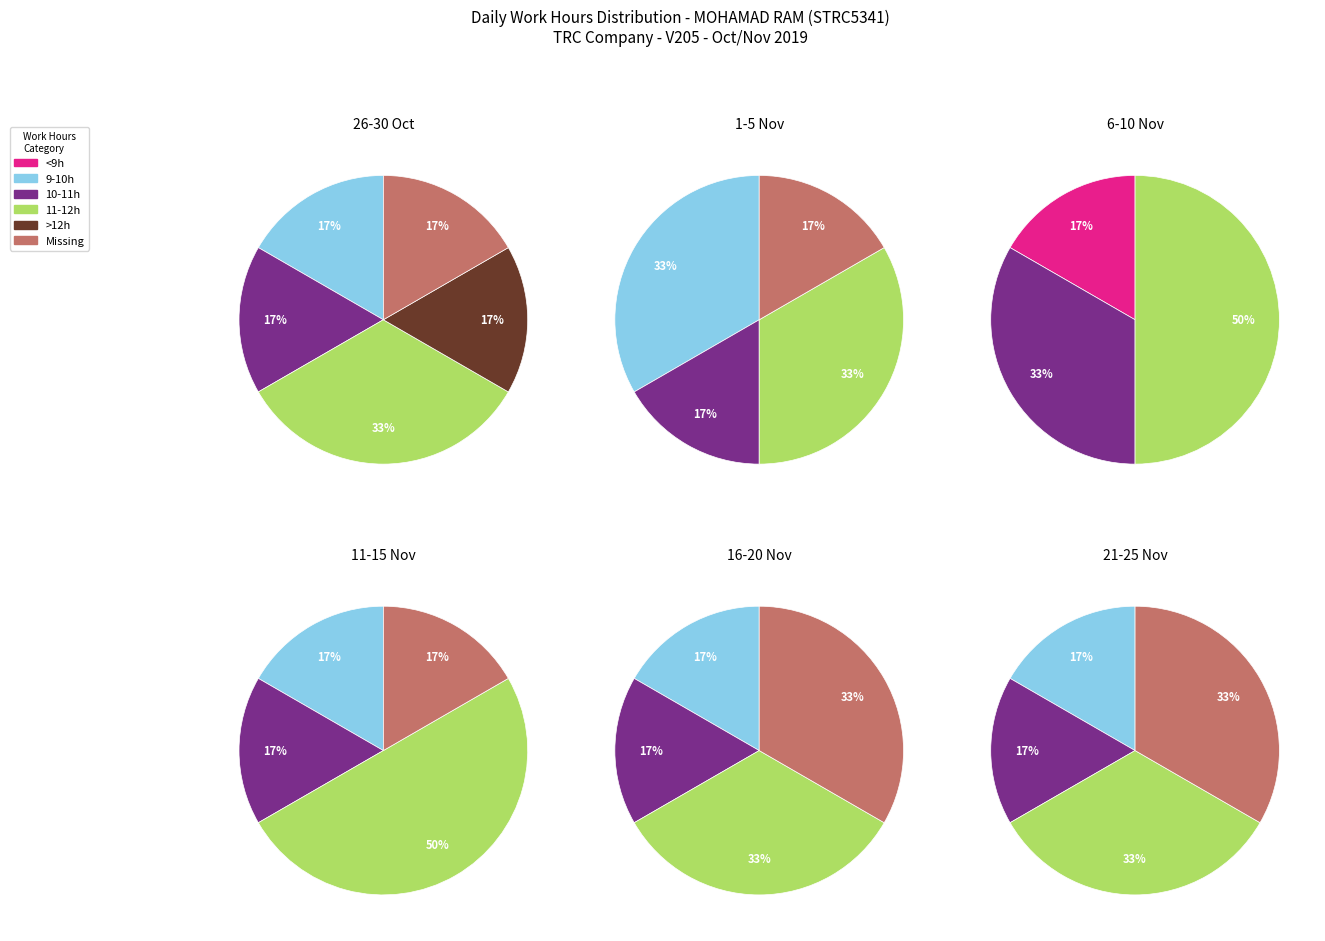

Does 2 represent more than half of the total?

No